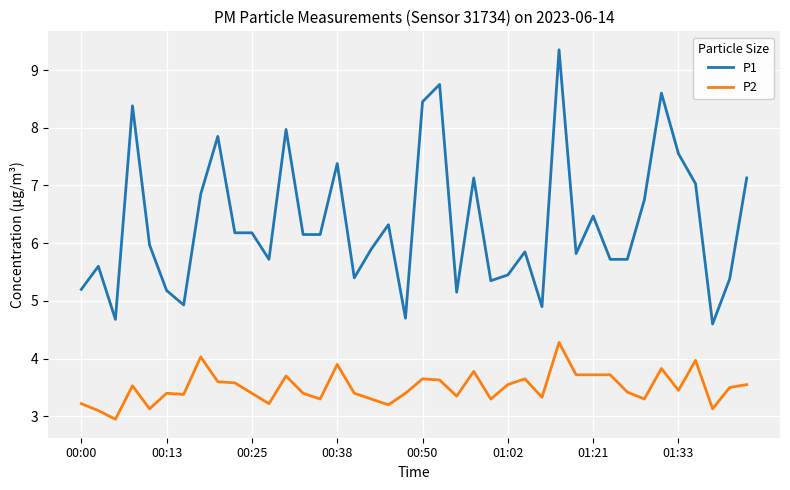

What is the smallest value displayed?

3.0